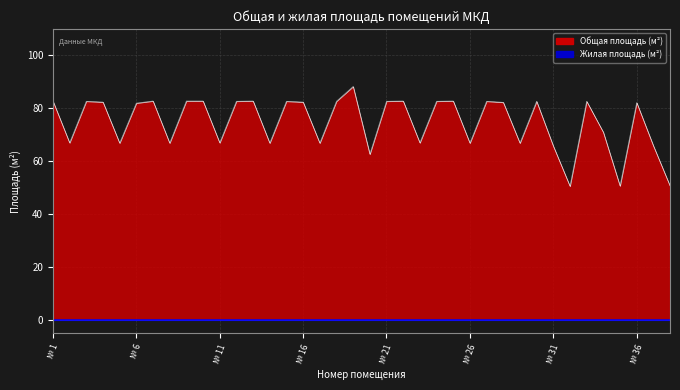

How many data points does each series have?

38